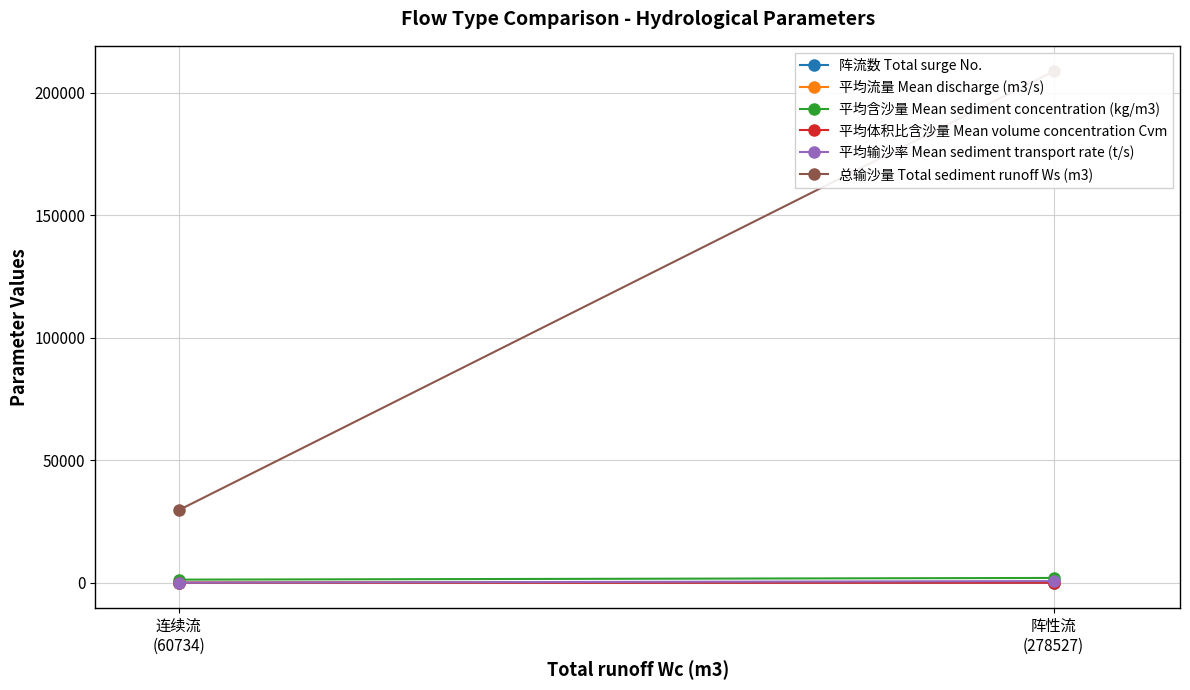

Reading left to right, transcribe all the data shown in this chart.

阵流数 Total surge No.: 72.0	5.0
平均流量 Mean discharge (m3/s): 338.1	7.9
平均含沙量 Mean sediment concentration (kg/m3): 1954.7	1262.4
平均体积比含沙量 Mean volume concentration Cvm: 0.7	0.5
平均输沙率 Mean sediment transport rate (t/s): 672.3	10.9
总输沙量 Total sediment runoff Ws (m3): 208721.0	29600.0